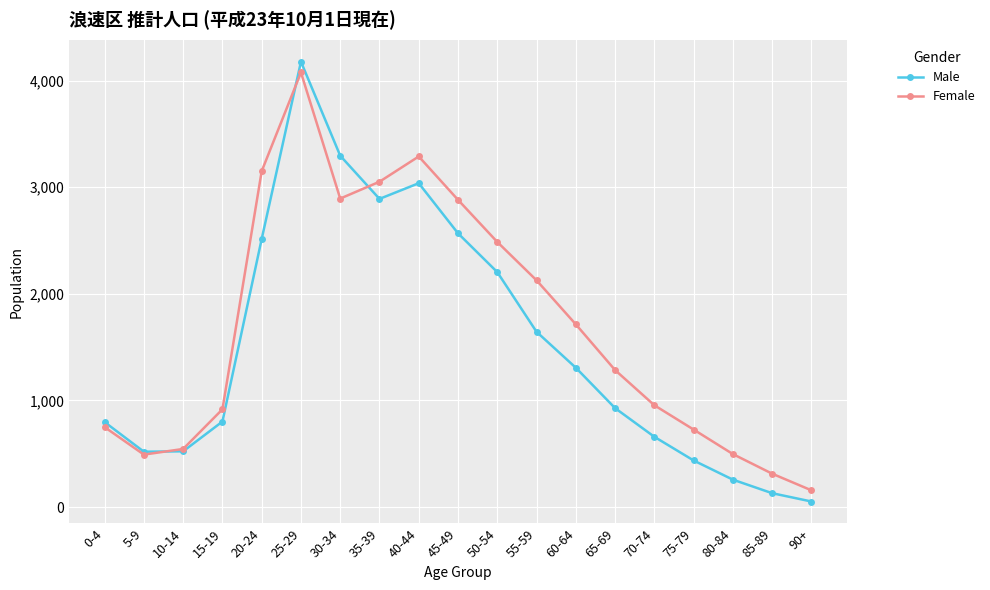

Which label corresponds to the largest value in the chart?

25-29